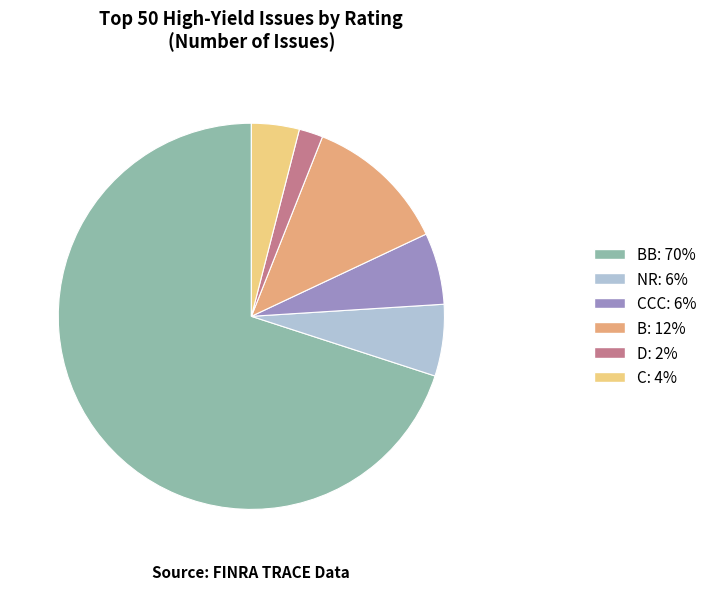

Is there a majority slice in this chart?

Yes